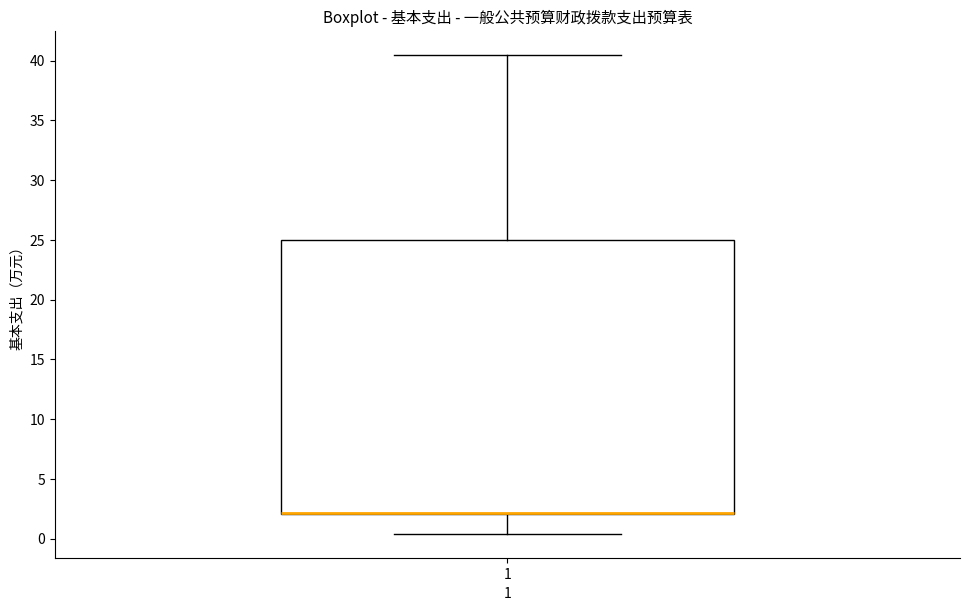

Transcribe this box plot: give where the median line is, the range the box spans, and where the two whiskers end, as read against the y-axis. The values are not printed on the chart, so give them approximately, as read against the axis.

median 2.0 (drawn on the box's lower edge), box 2.0 to 25.0, whiskers 0.5 to 40.5